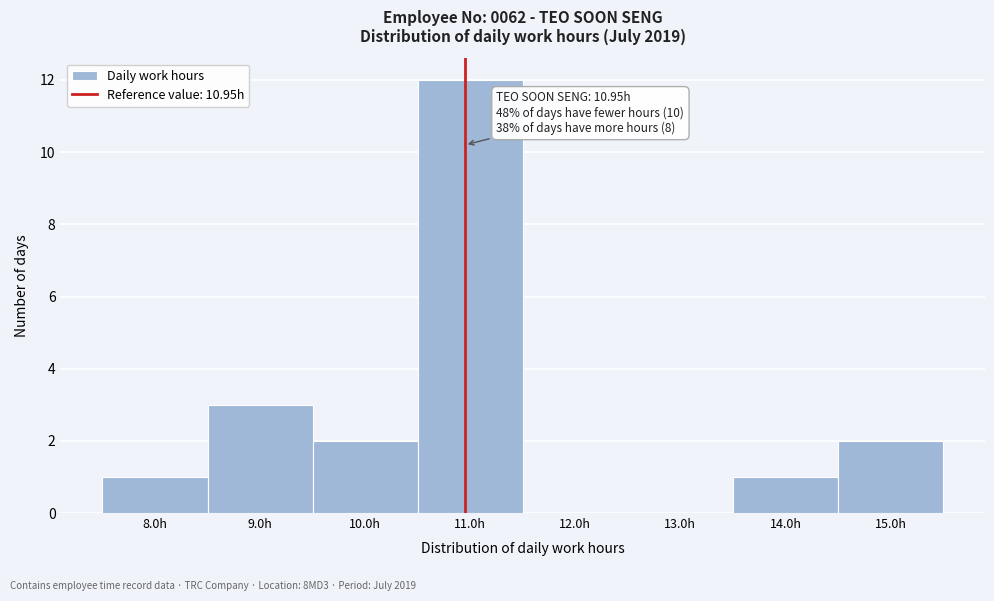

Over which range of the x-axis is the bar tallest?

10.5 to 11.5